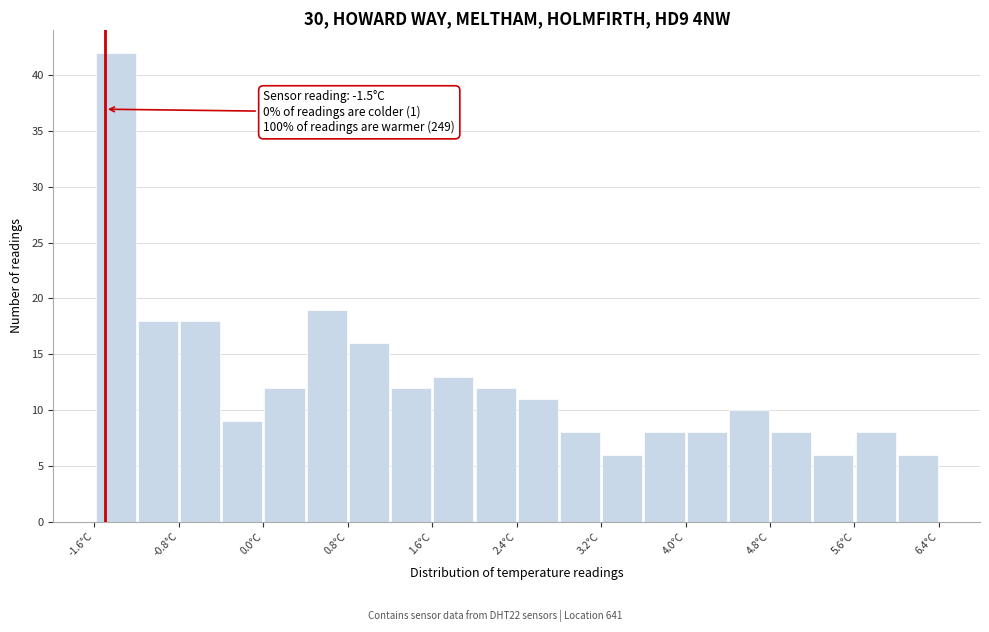

Which range on the x-axis has the tallest bar?

-1.6 to -1.2